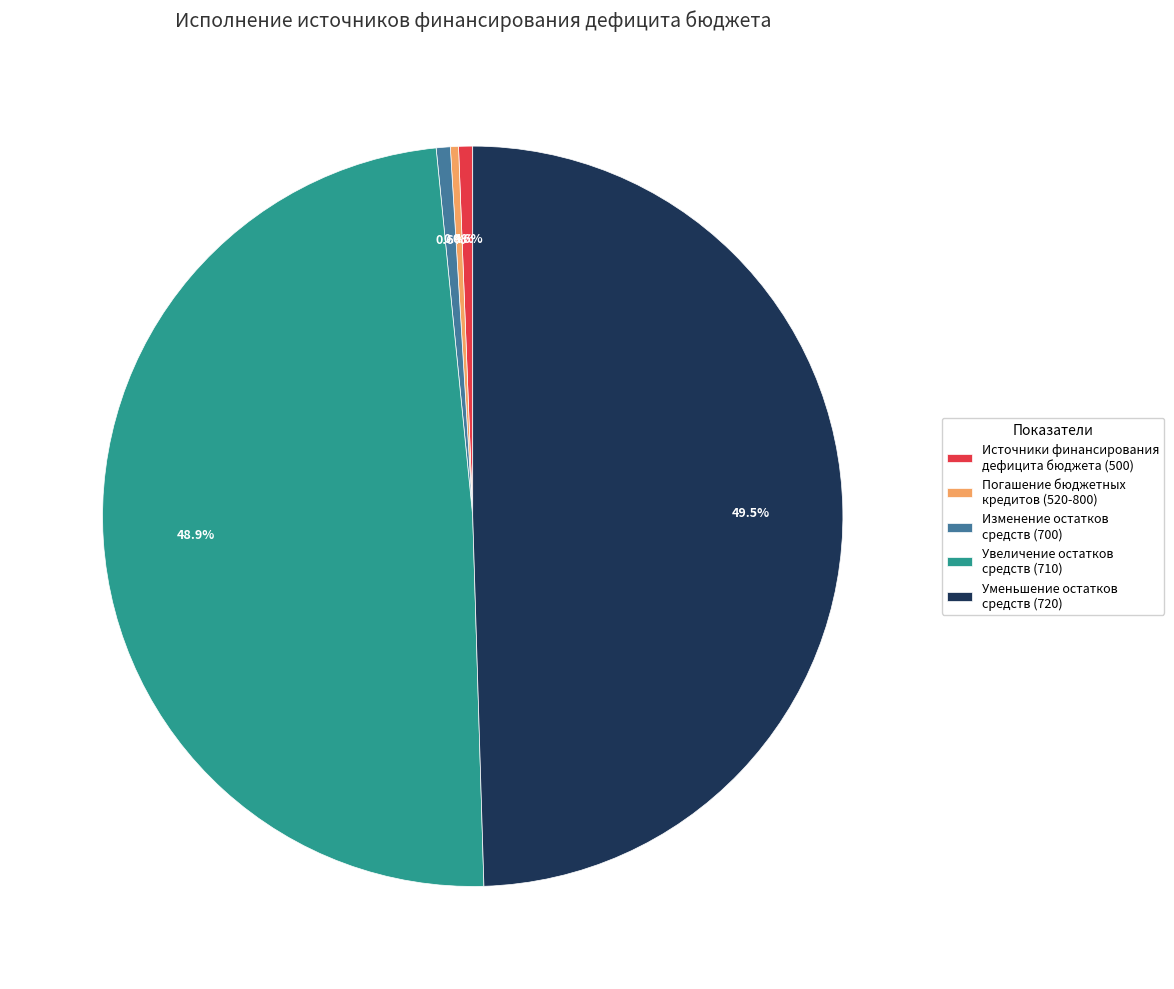

Count the number of slices in the pie.

5